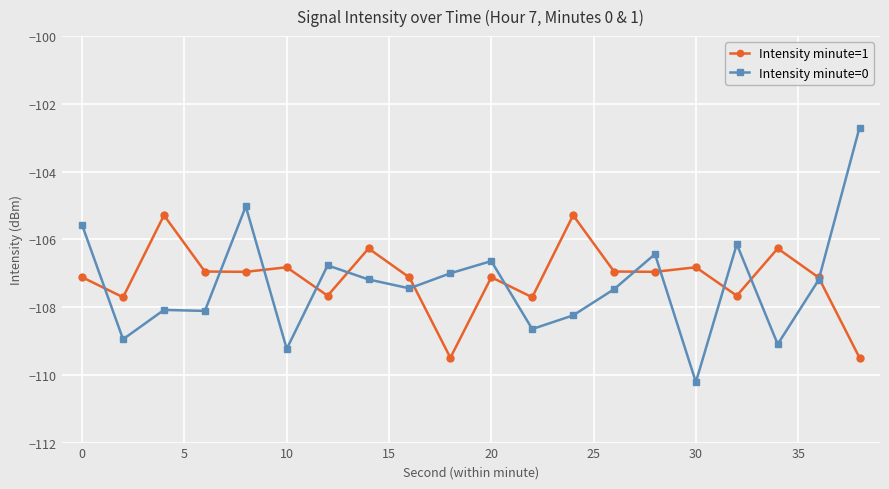

List the series in order of their overall mean, lowest first.

Intensity minute=0, Intensity minute=1